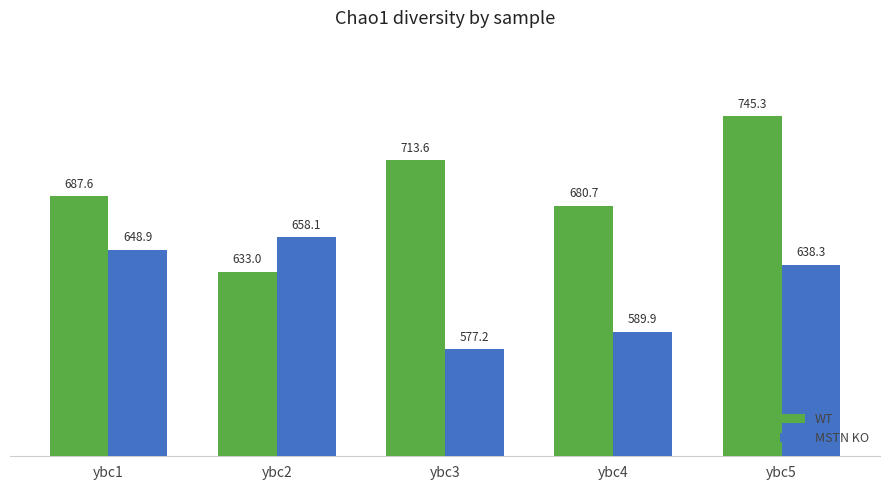

What is the difference between the WT values at ybc5 and ybc1?

57.7